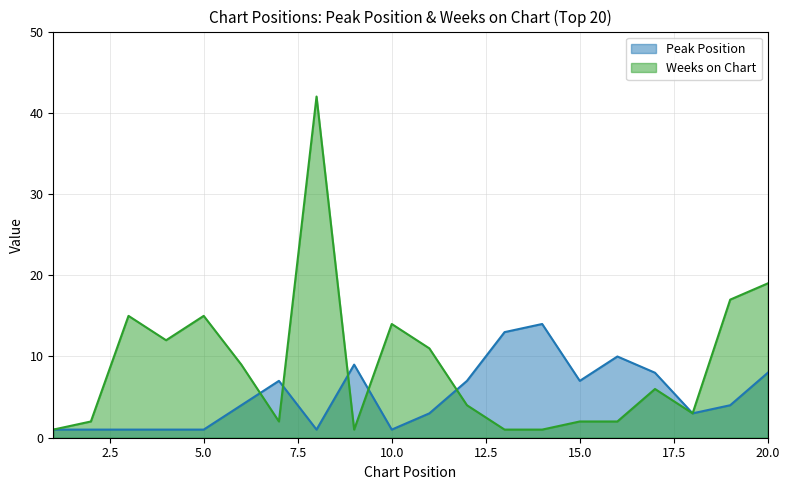

How many values in the Weeks on Chart series are below 6?

10